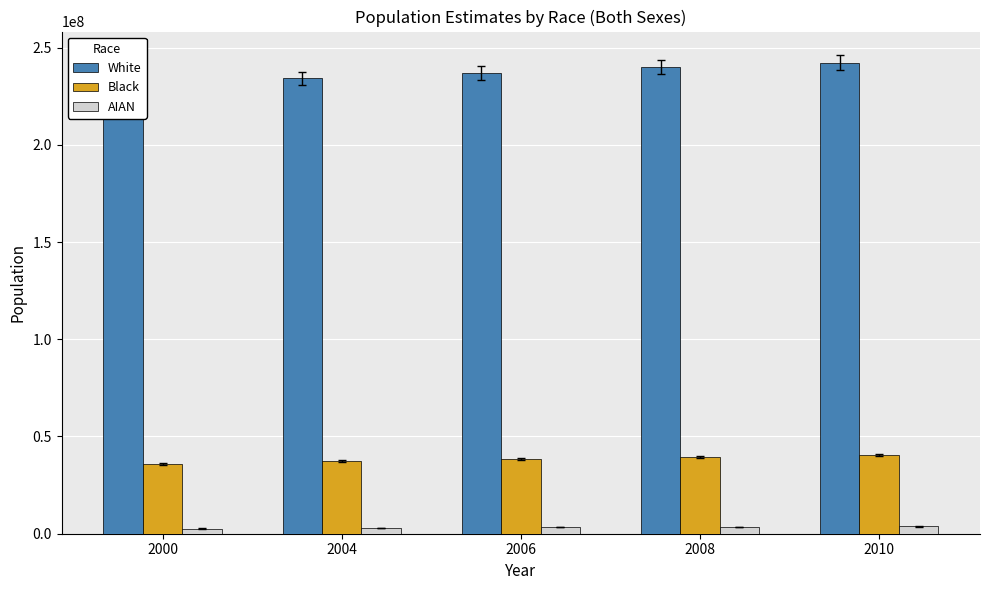

At which category is the sum across all series the highest?

2010